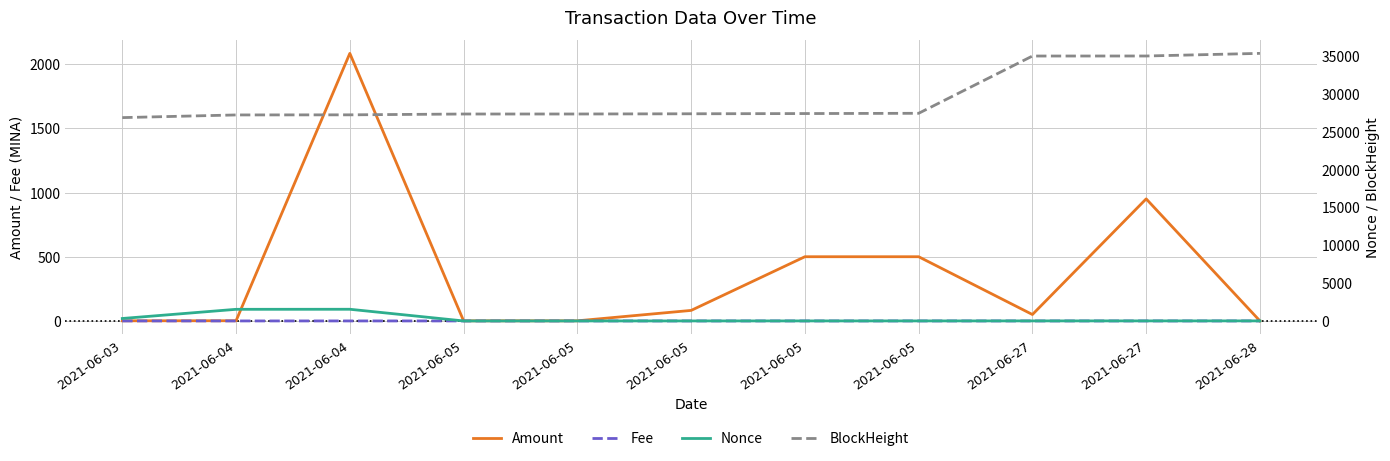

The value of Amount at 2021-06-05 is 340.5. True or false?

False